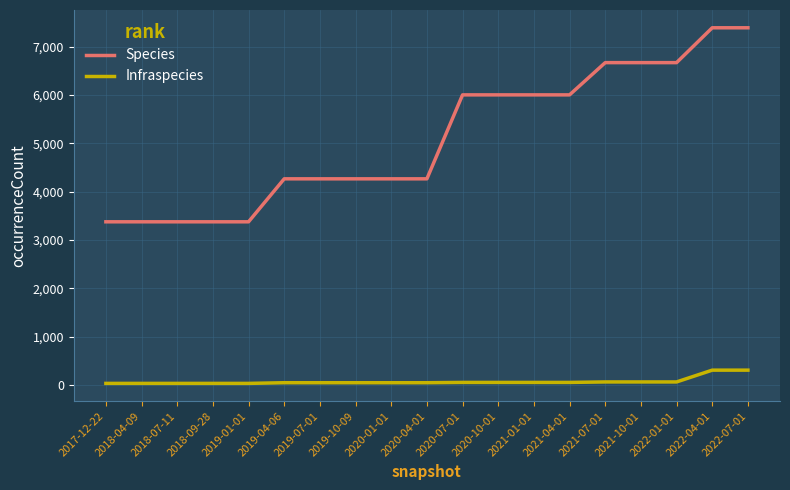

Is the value of Infraspecies at 2021-10-01 greater than the value of Species at 2020-04-01?

No